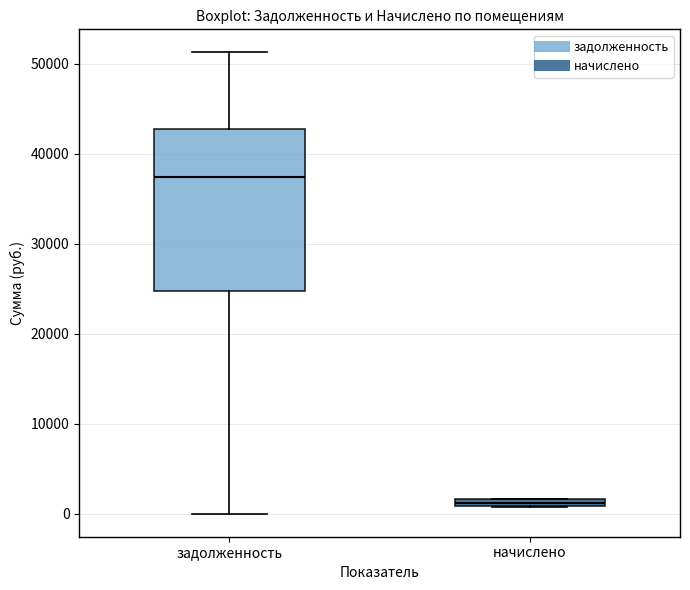

Comparing the boxes themselves (not the whiskers), which one is the tallest?

задолженность